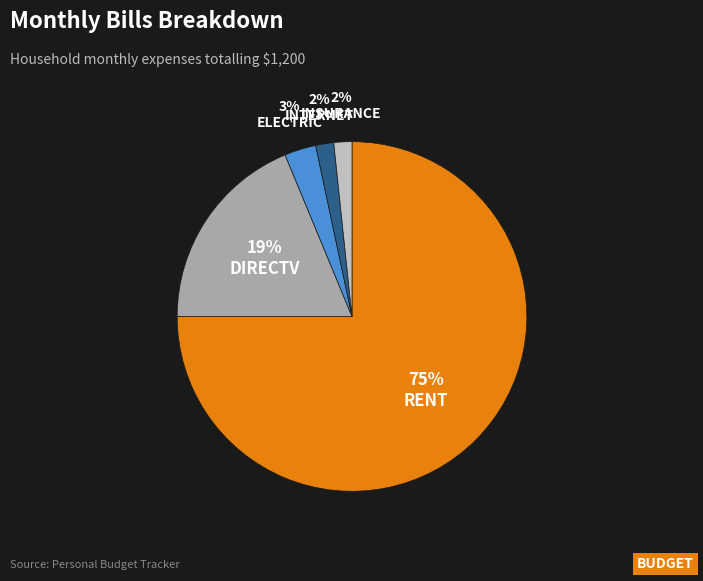

Is there any slice that represents more than half of the pie?

Yes